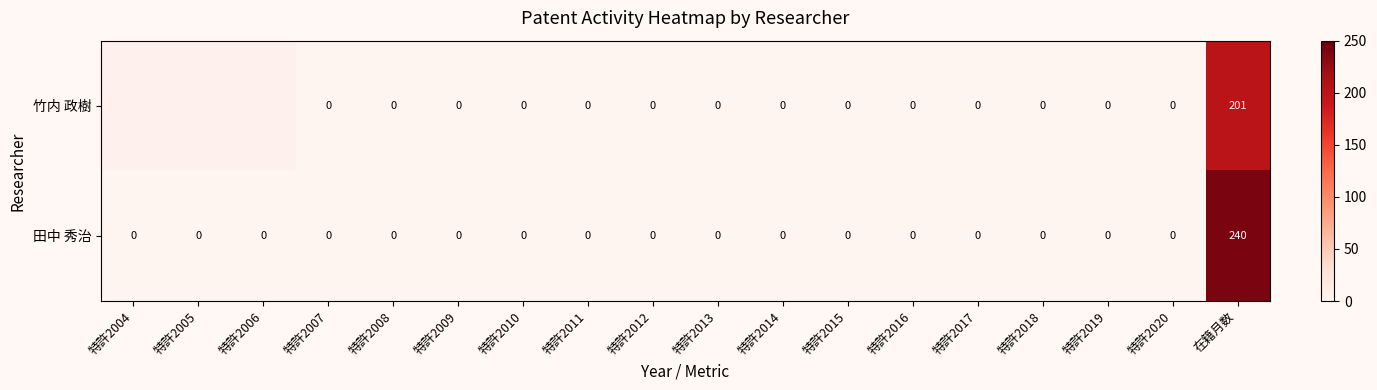

At which category is the sum across all series the highest?

在籍月数